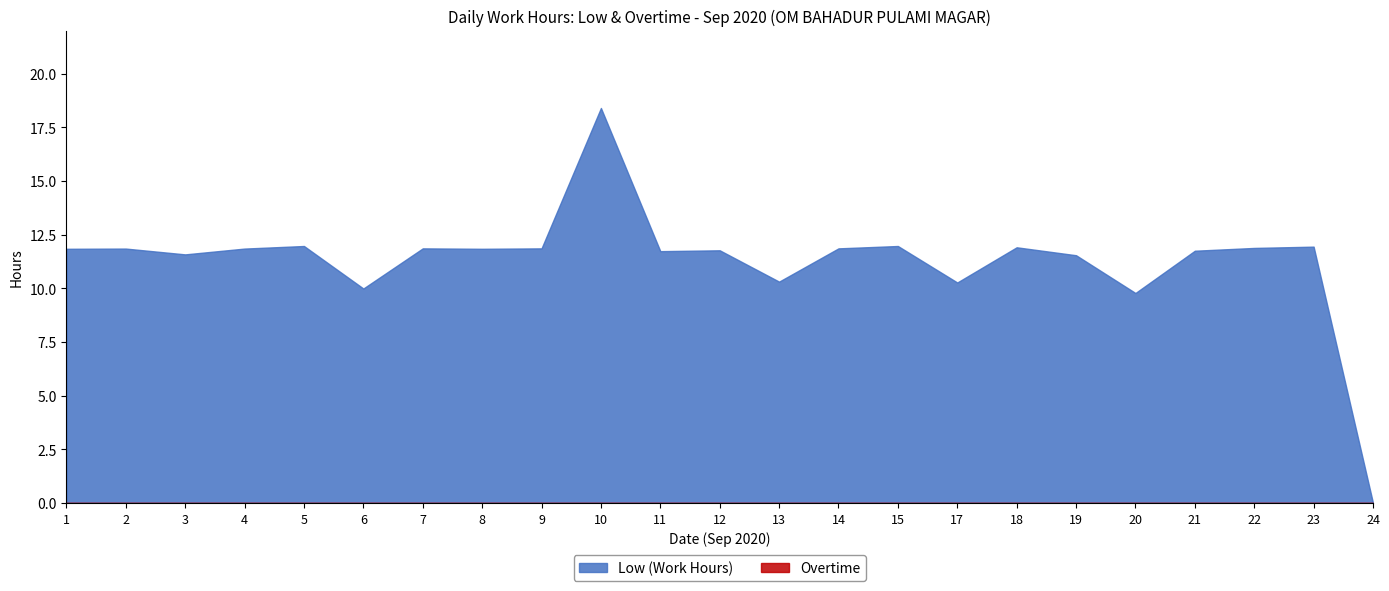

At which label does Low (Work Hours) first exceed 11?

1